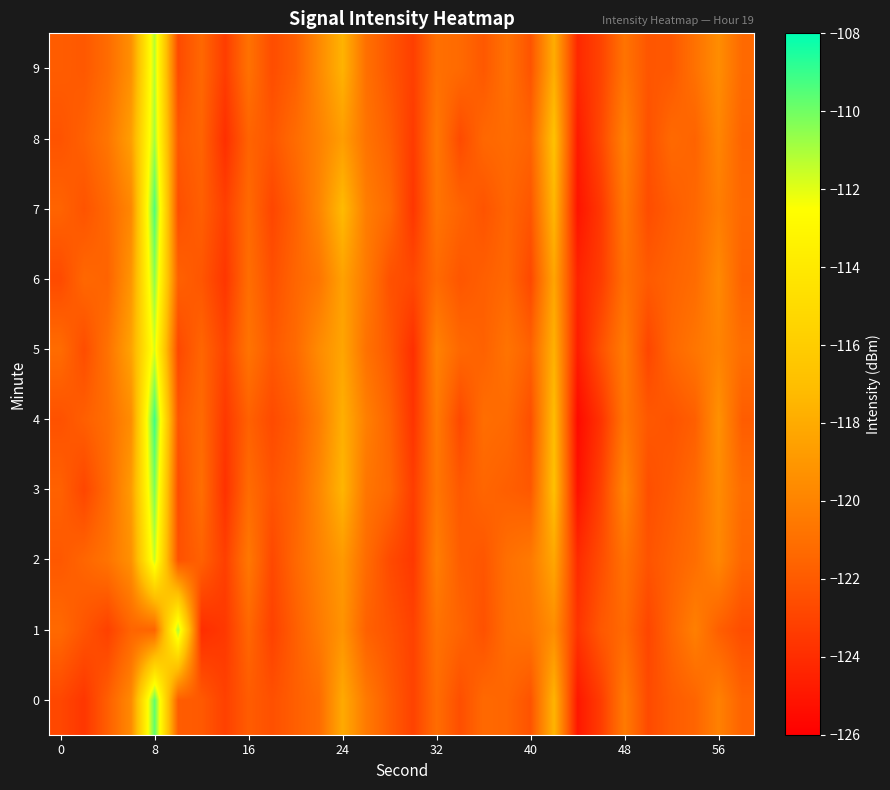

List the series in order of their peak value, highest first.

4, 7, 0, 3, 6, 8, 1, 9, 2, 5